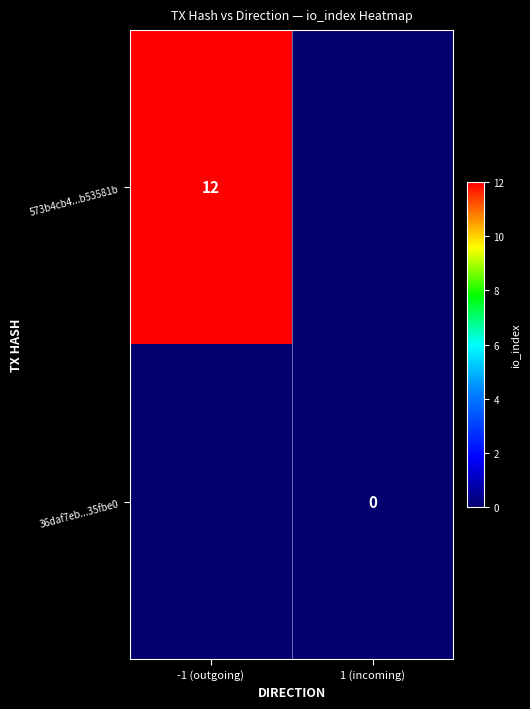

How many series are shown in this chart?

2